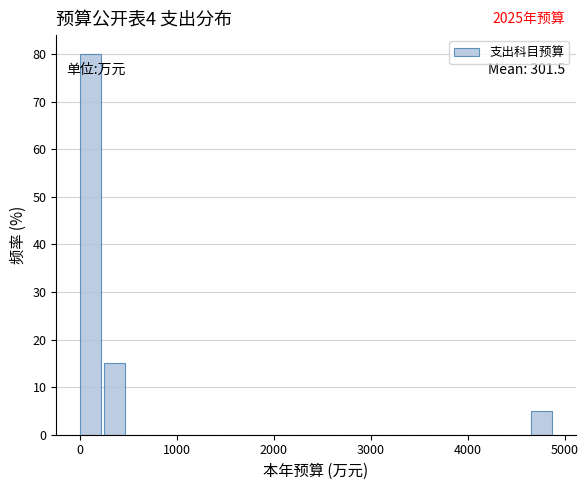

Around what value on the x-axis is the tallest bar? Give the approximate position of its centre, as read against the axis.

100